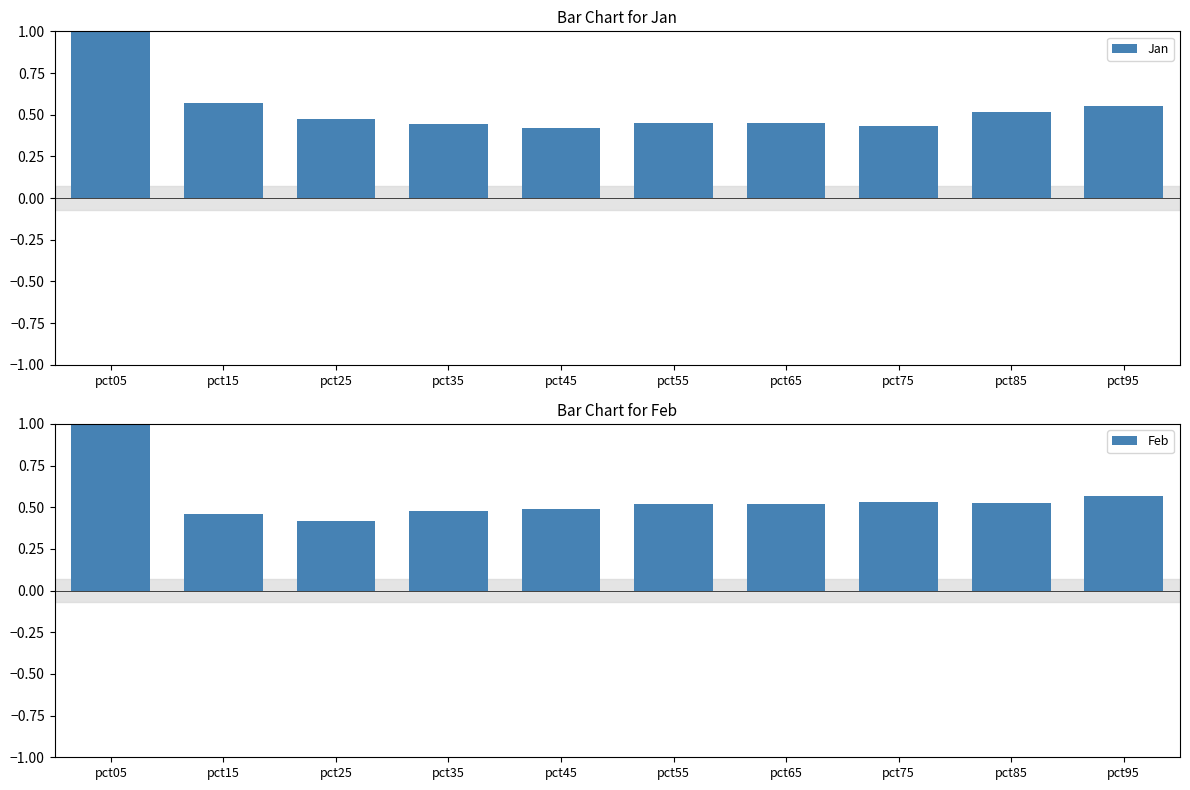

Which label corresponds to the largest value in the chart?

pct05